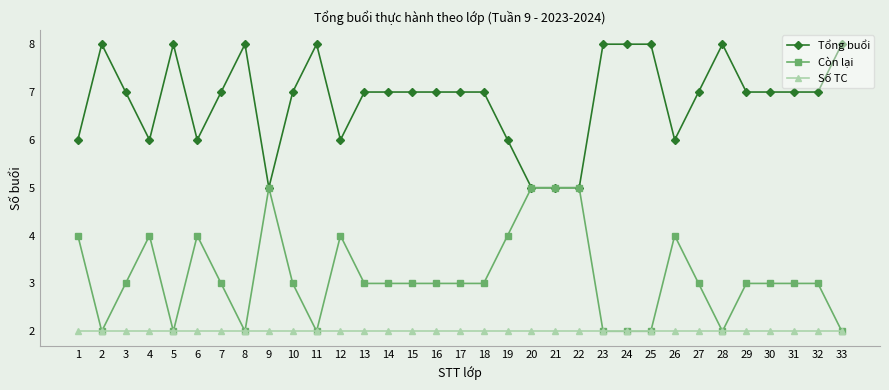

At which label does Tổng buổi first exceed 7?

2